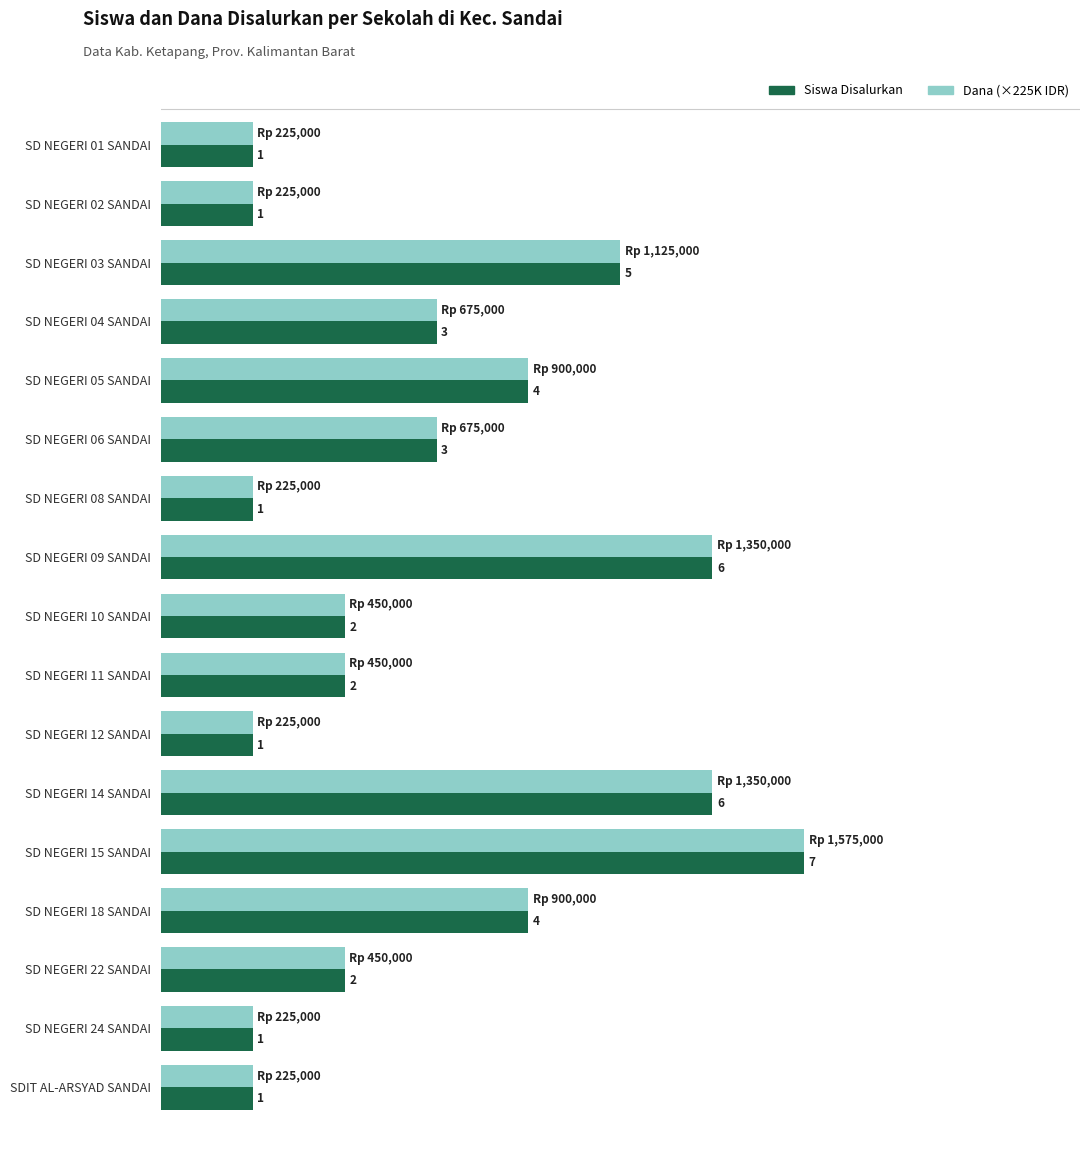

Which category has the highest value in the Siswa Disalurkan series?

SD NEGERI 15 SANDAI